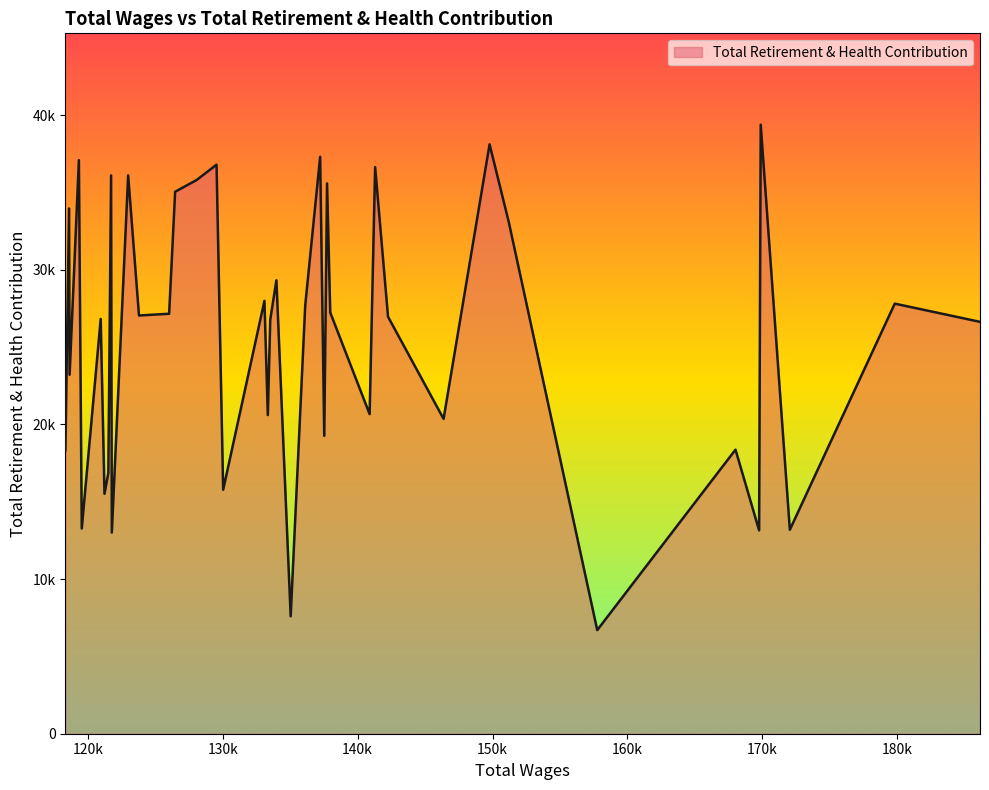

What is the maximum value shown in the chart?

39384